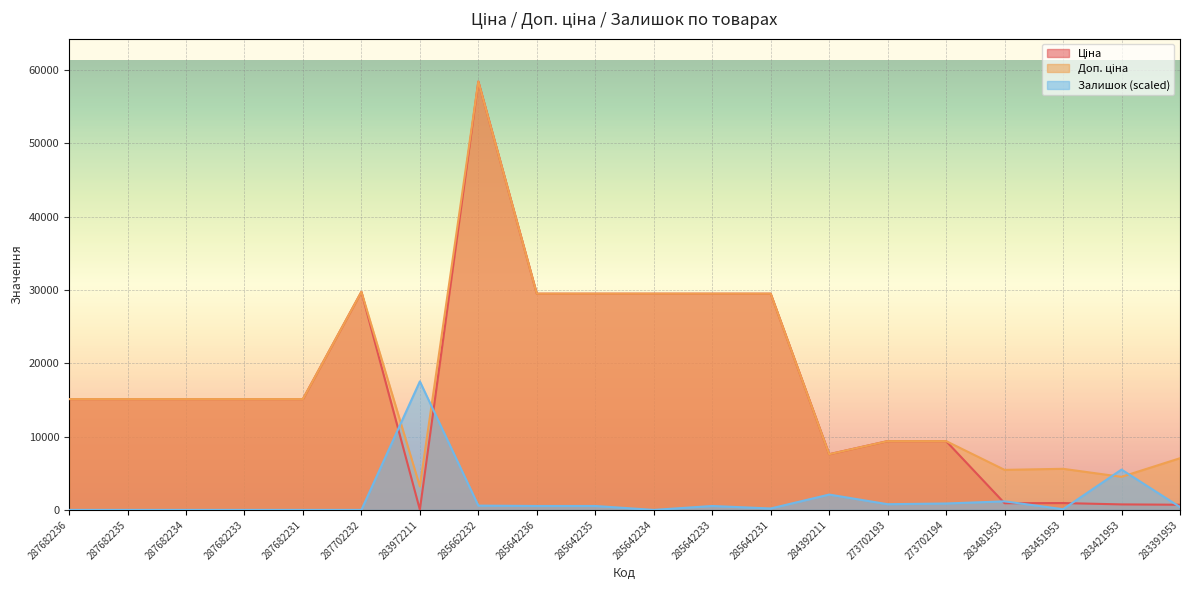

What is the spread (max minus min) of values at 283481953?

4551.9